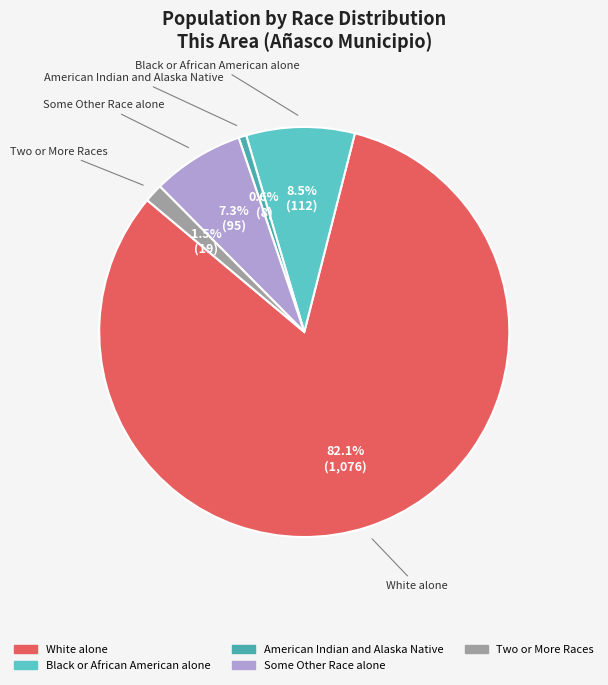

Is there a majority slice in this chart?

Yes